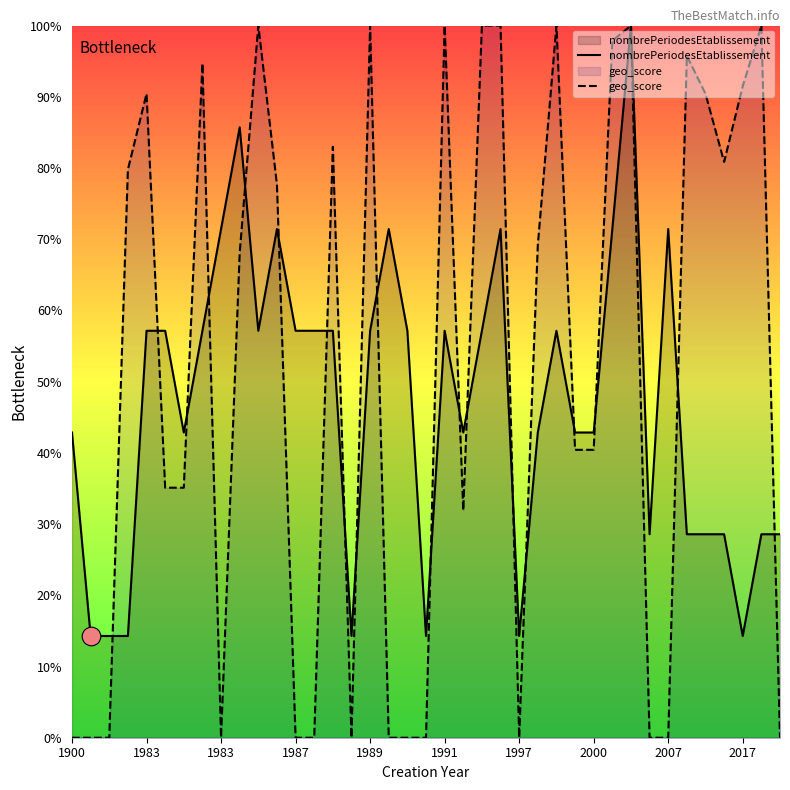

Which series reaches the maximum Y coordinate?

nombrePeriodesEtablissement